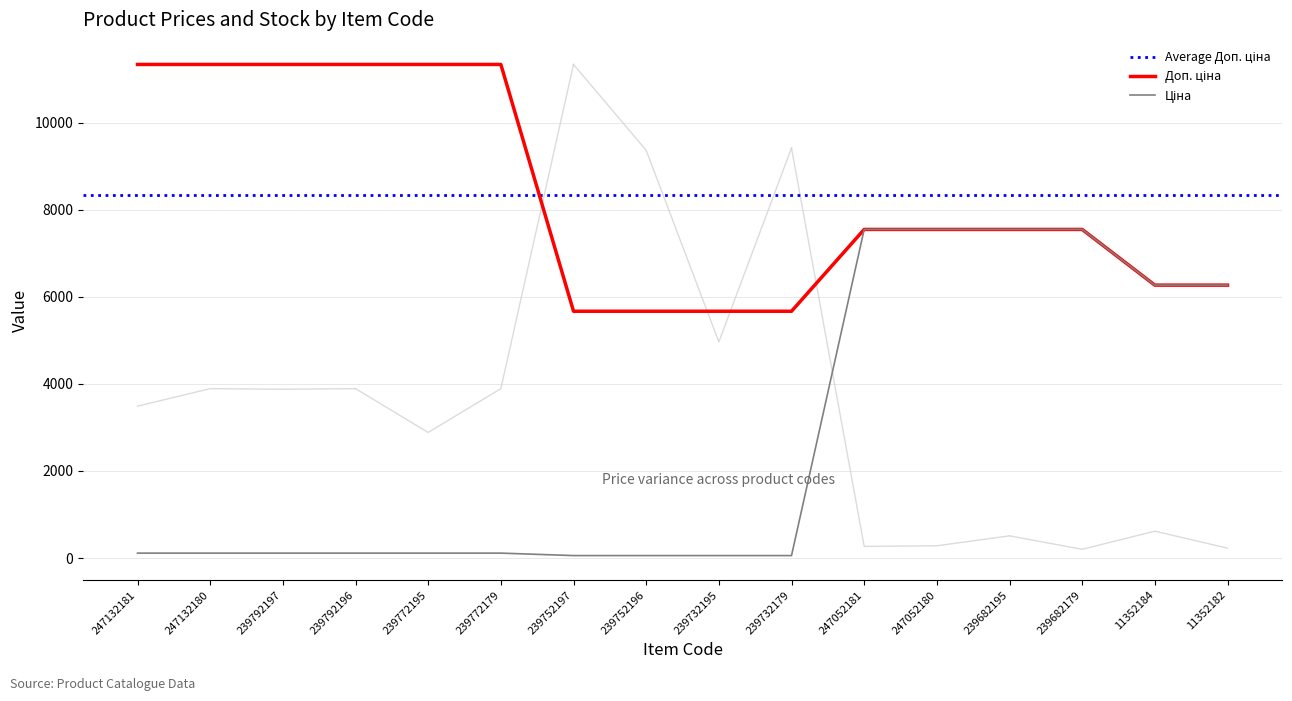

What is the average value of the Ціна series?

2726.5